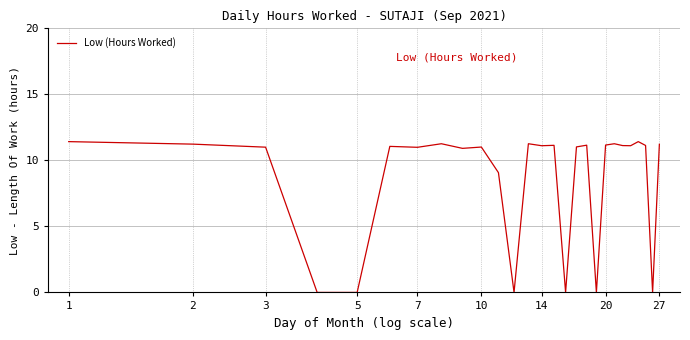

What is the greatest value displayed?

11.4